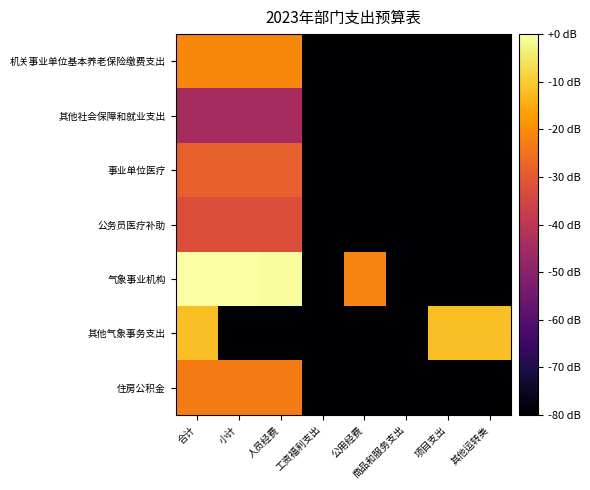

Which series has the largest total across all categories?

气象事业机构